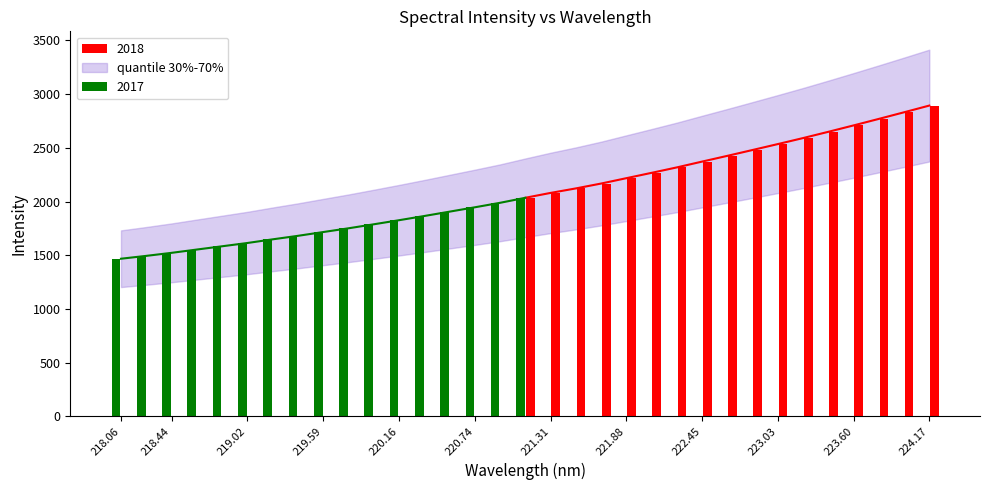

List the labels in order of y value, largest first.

32, 31, 30, 29, 28, 27, 26, 25, 24, 23, 22, 21, 20, 19, 18, 17, 16, 15, 14, 13, 12, 11, 10, 9, 8, 7, 6, 5, 4, 3, 2, 1, 0